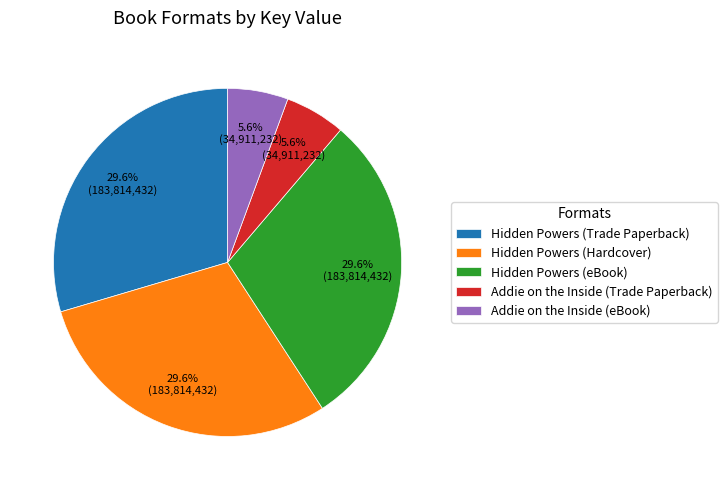

True or false: Addie on the Inside (Trade Paperback) accounts for 1% of the total.

False